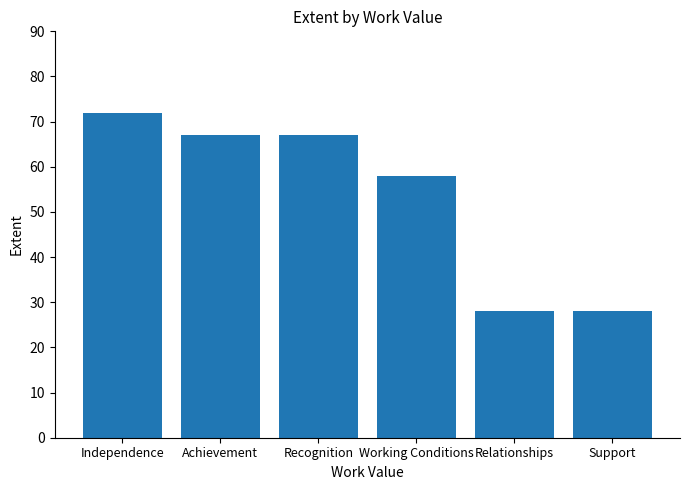

The chart shows a value of 28 at Support. True or false?

True